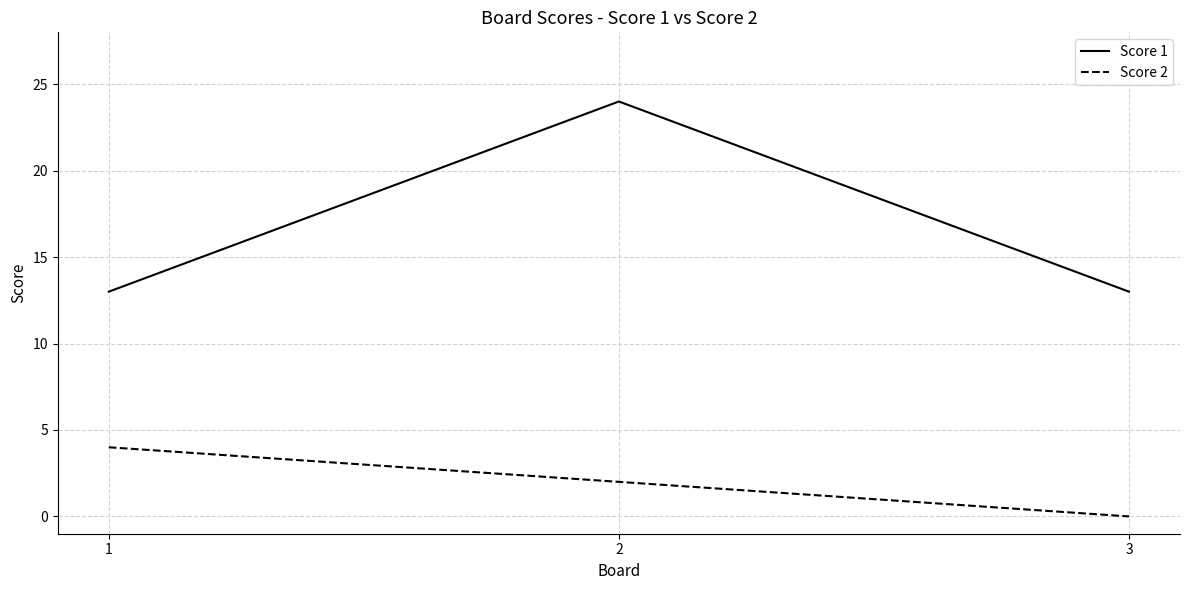

How many Score 1 values are between 13 and 24?

3